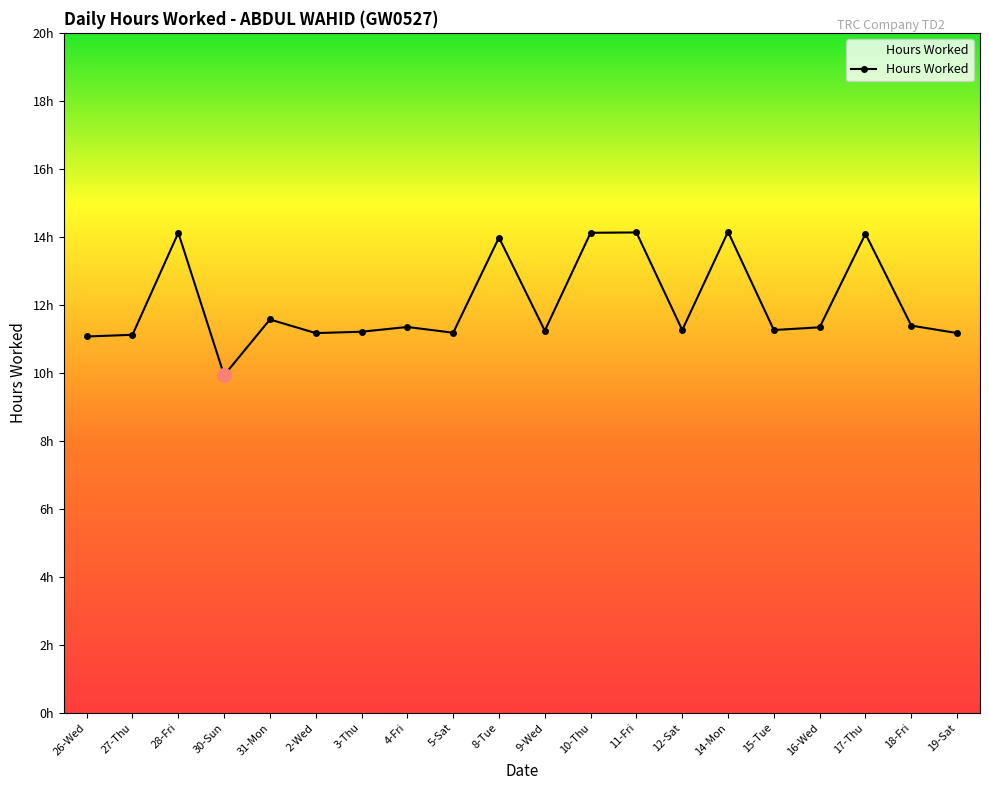

What is the label of the 3rd point from the right?

17-Thu